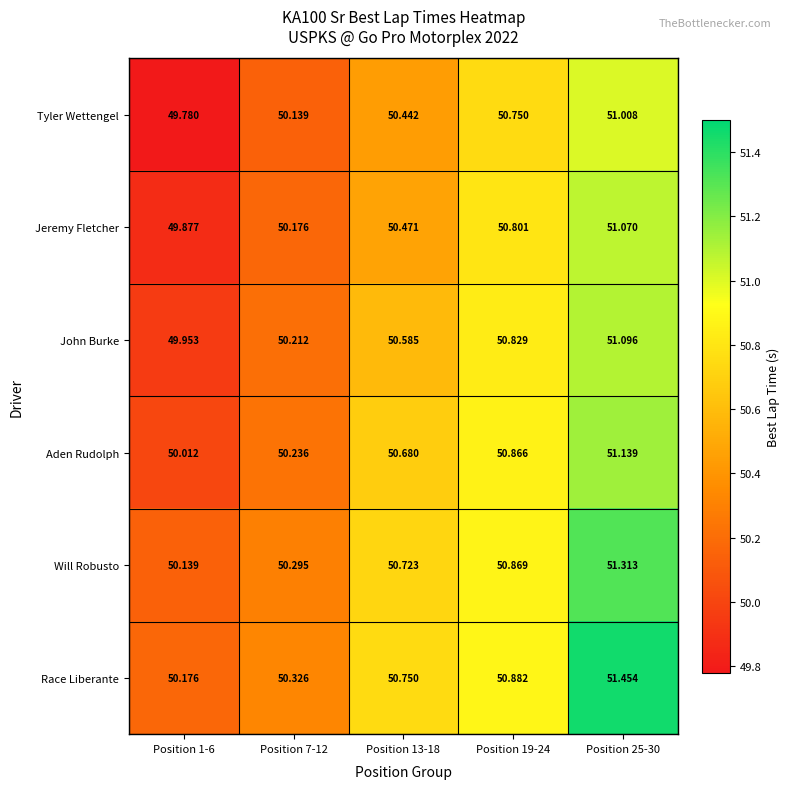

At Position 19-24, list the series in order from smallest to largest.

Tyler Wettengel, Jeremy Fletcher, John Burke, Aden Rudolph, Will Robusto, Race Liberante